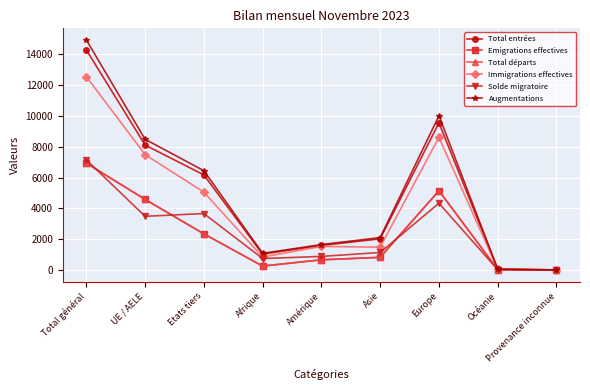

The value of Augmentations at Amérique is 1658. True or false?

True